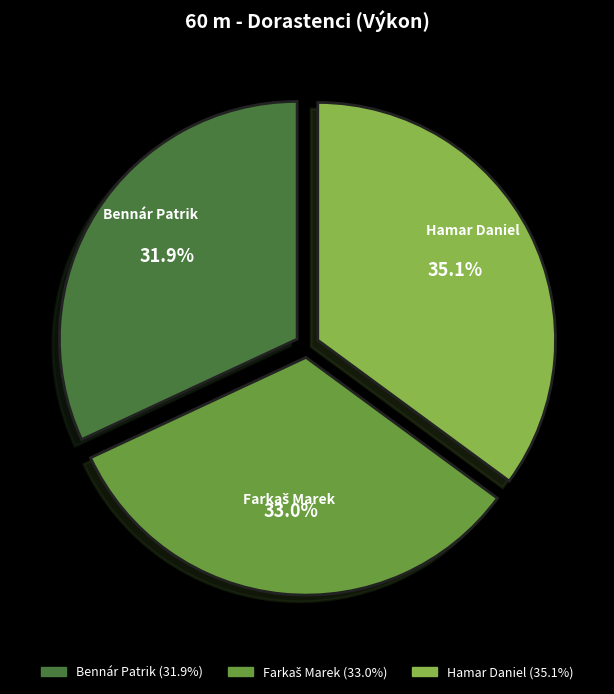

The Bennár Patrik slice represents 32% of the pie. True or false?

True